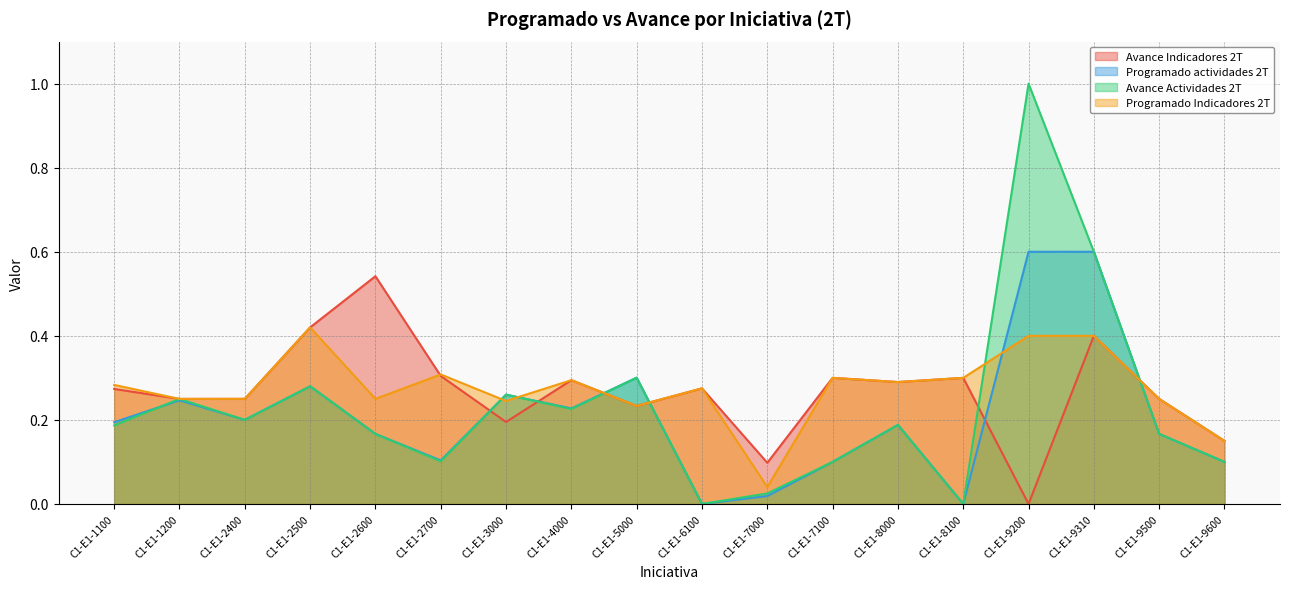

At which category is the sum across all series the highest?

C1-E1-9200